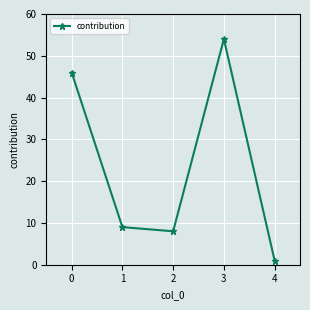

List the labels in order of value, largest first.

3, 0, 1, 2, 4